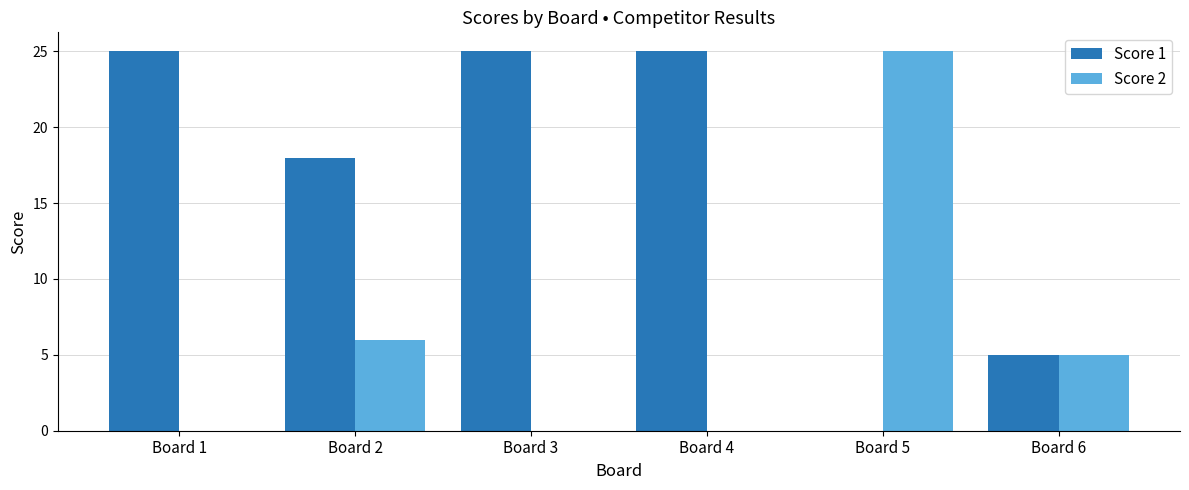

How many positive values does the Score 1 series have?

5